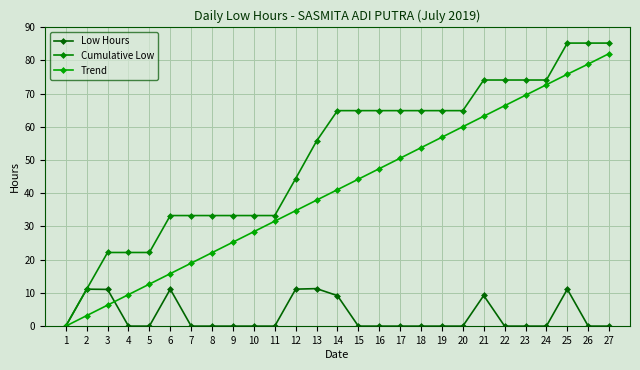

Which series has the widest spread of values?

Cumulative Low